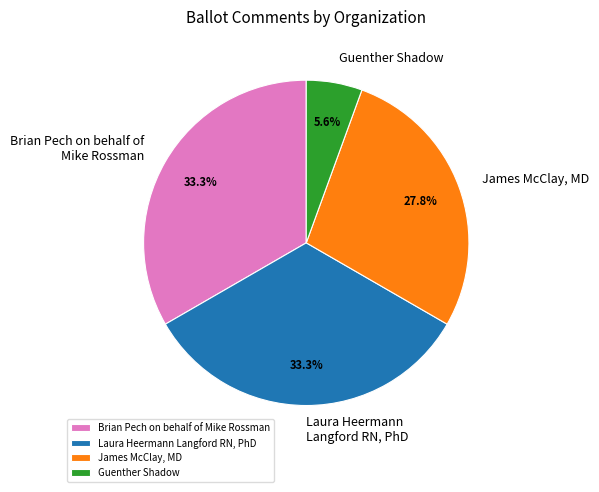

How much of the chart is everything except Guenther Shadow?

94.4%